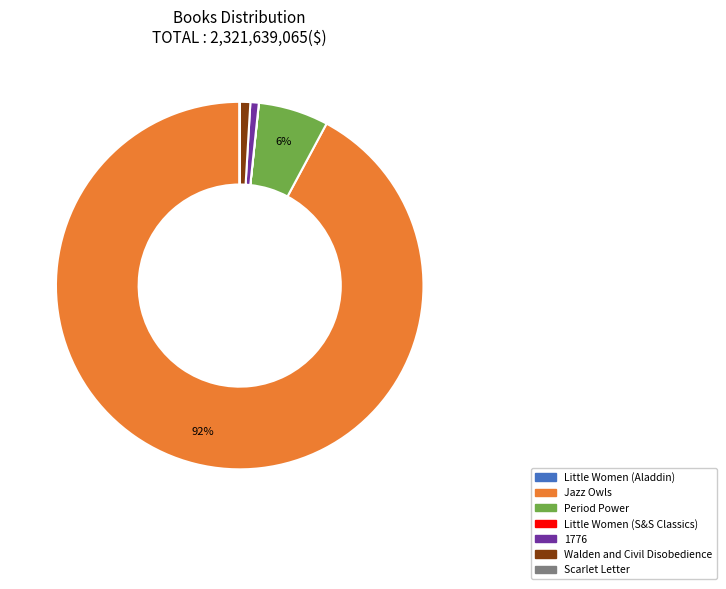

Which slice is the largest?

Jazz Owls